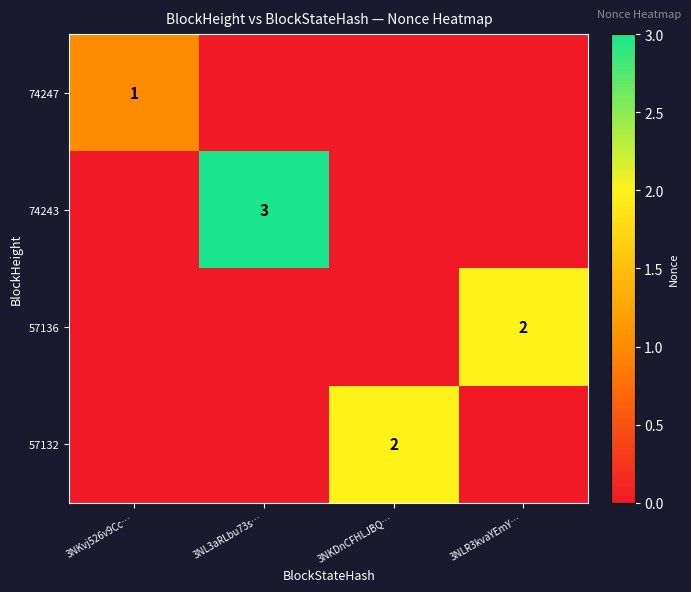

Is it true that 57136 equals 2 at 3NLR3kvaYEmY…?

True